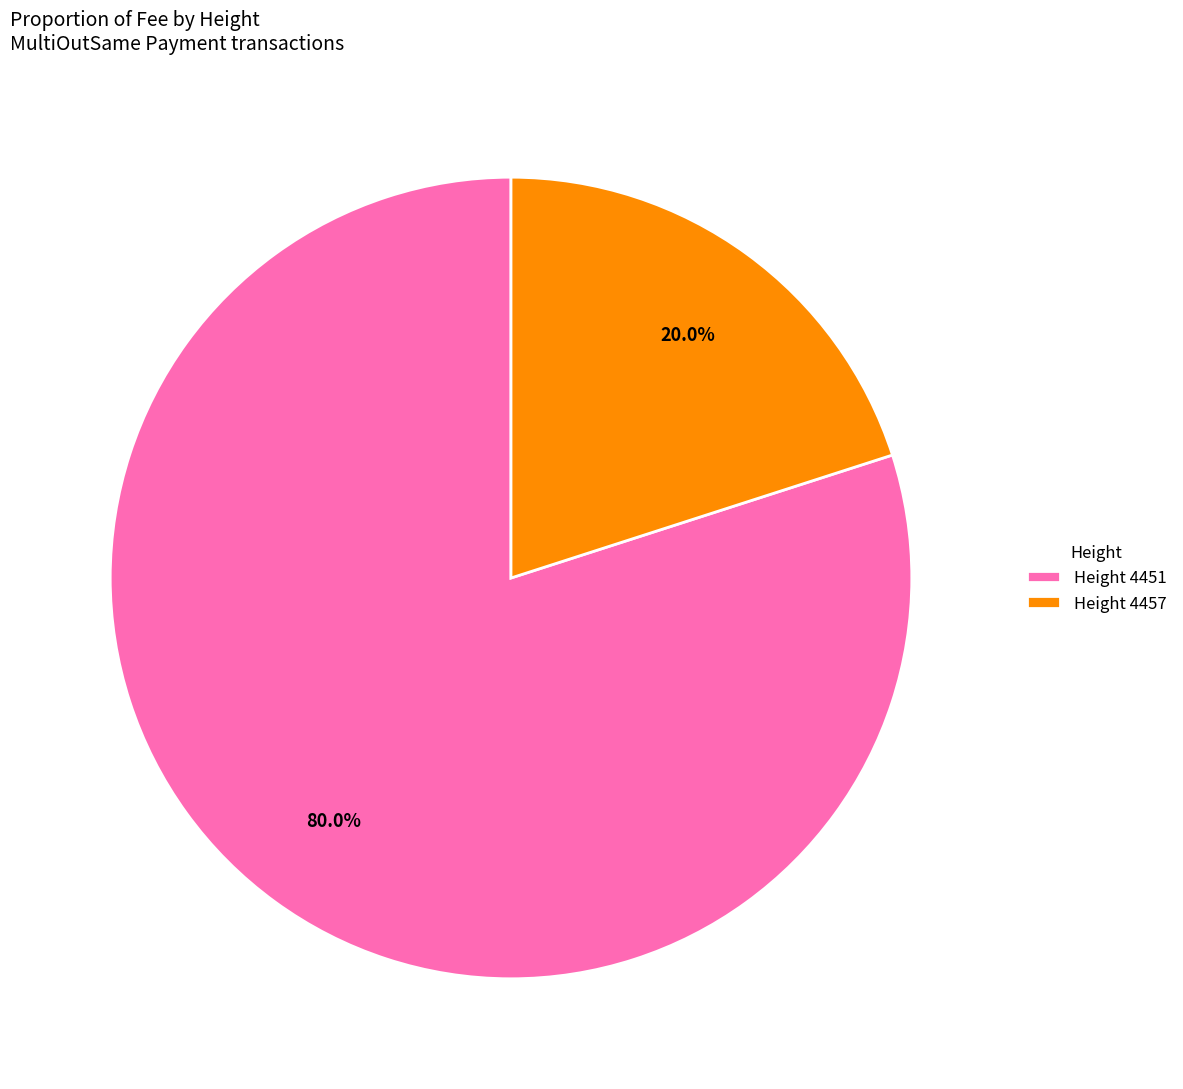

Is there any slice that represents more than half of the pie?

Yes